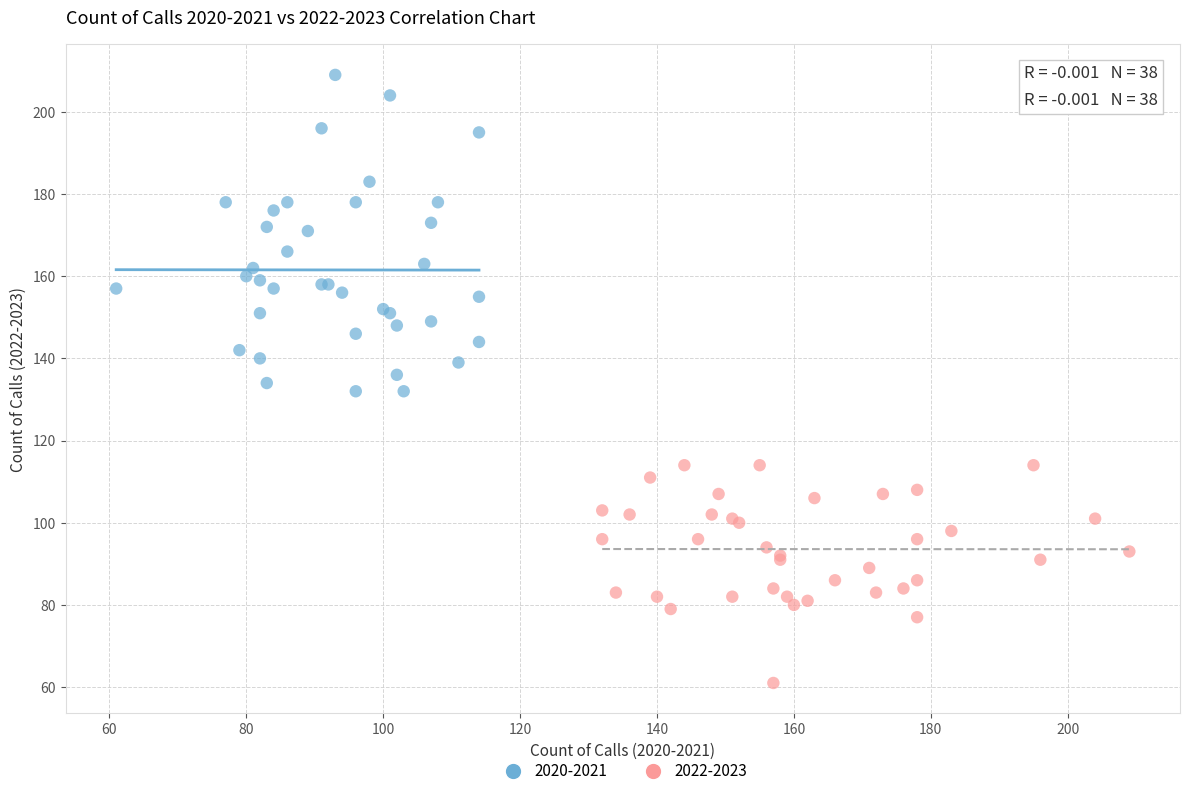

Which series reaches the minimum Y coordinate?

2022-2023